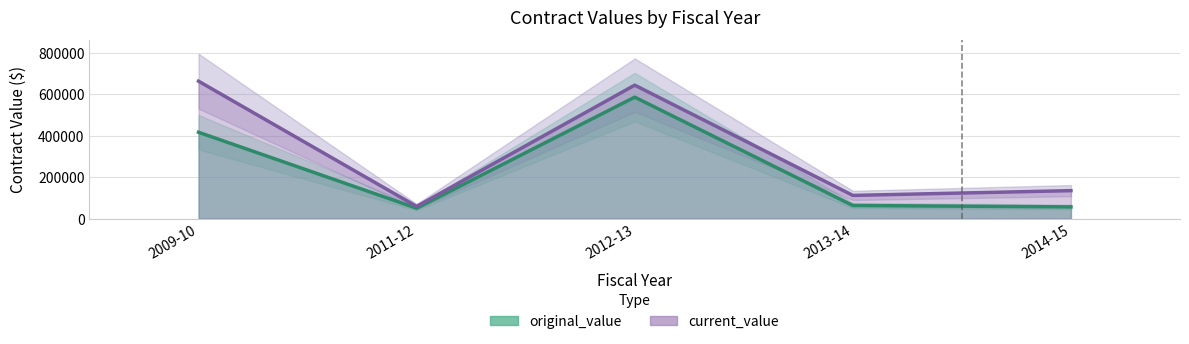

Read the current_value value at 2014-15.

134400.0